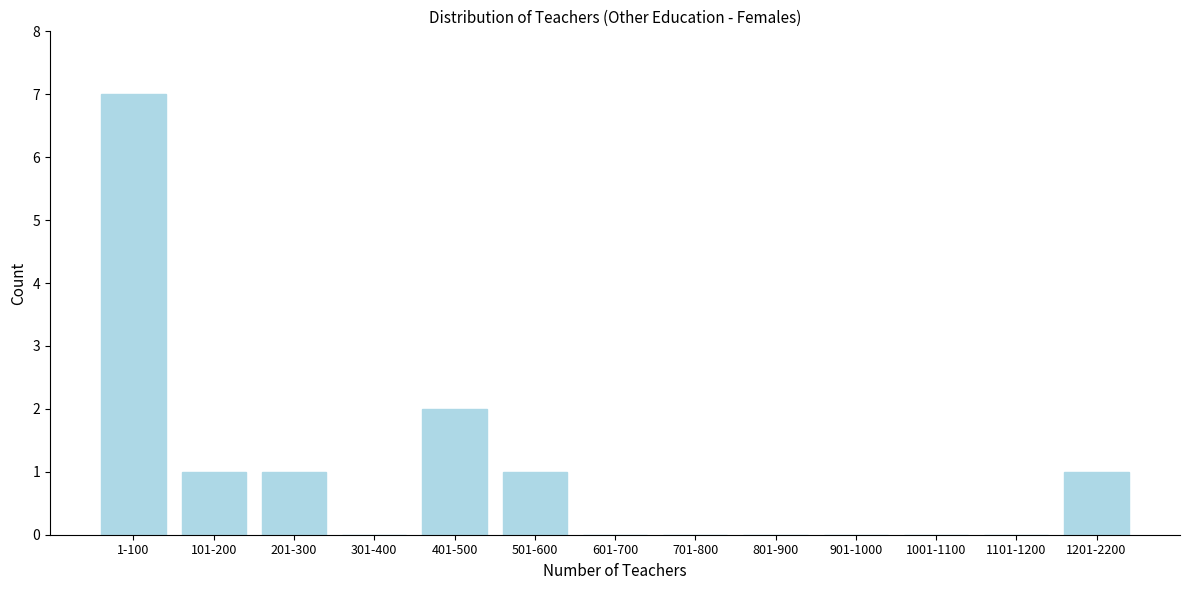

Reading left to right, list all the values displayed in this chart.

1-100=7	101-200=1	201-300=1	301-400=0	401-500=2	501-600=1	601-700=0	701-800=0	801-900=0	901-1000=0	1001-1100=0	1101-1200=0	1201-2200=1